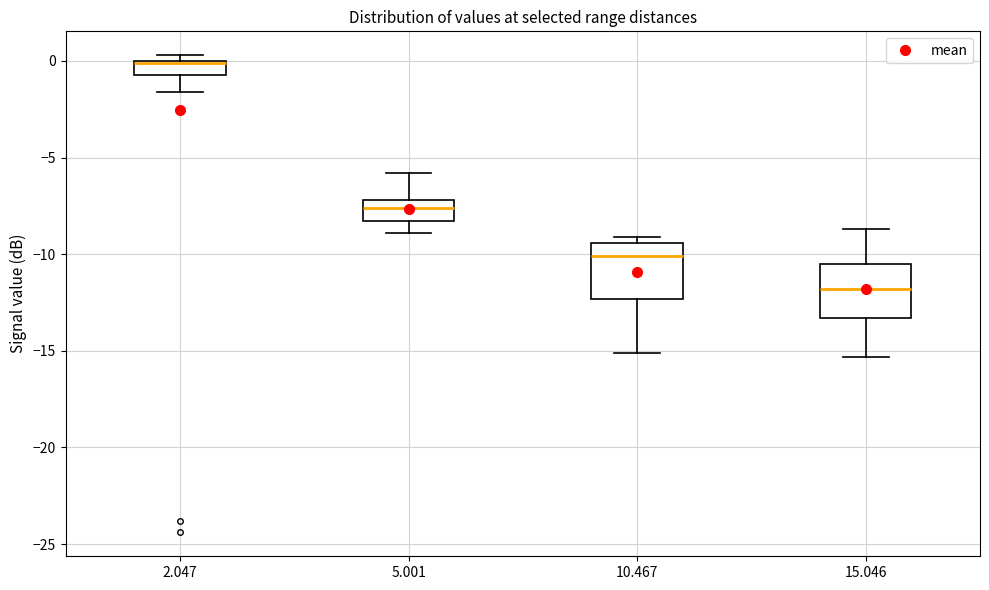

Where does the lower whisker of the box at x = 5.001 end on the y-axis? The values are not printed on the chart, so give them approximately, as read against the axis.

-9.0